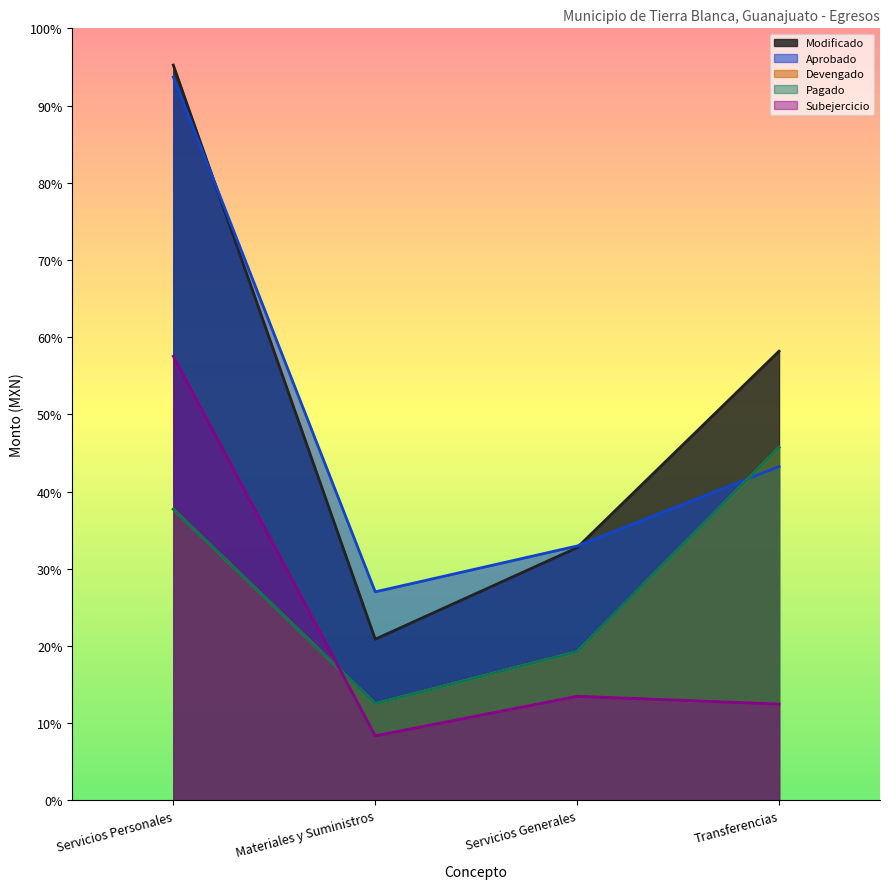

What is the difference between the maximum and second lowest values in the Aprobado series?

31200300.7